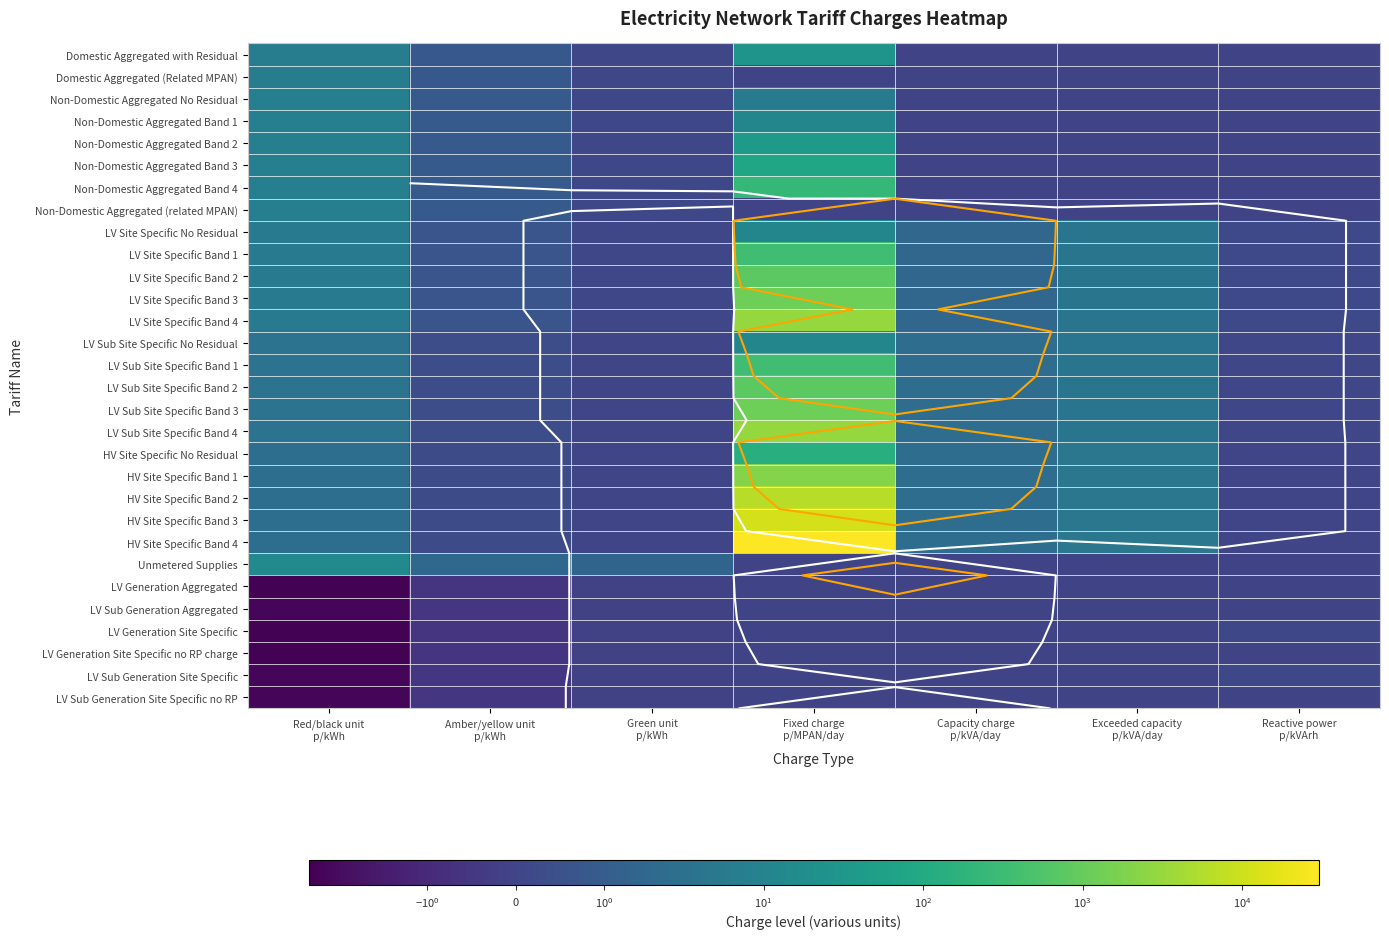

At which label does LV Site Specific No Residual reach its peak?

Fixed charge p/MPAN/day